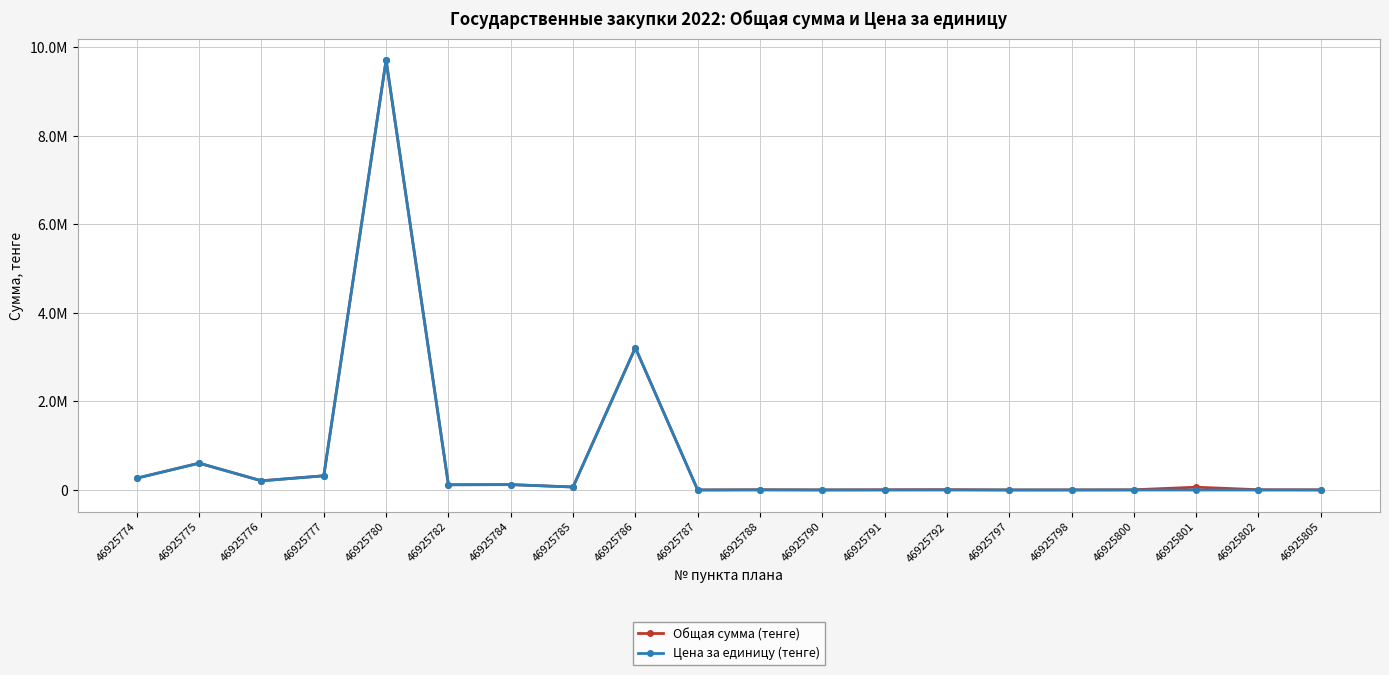

Is this an area chart (filled region under the line)?

No